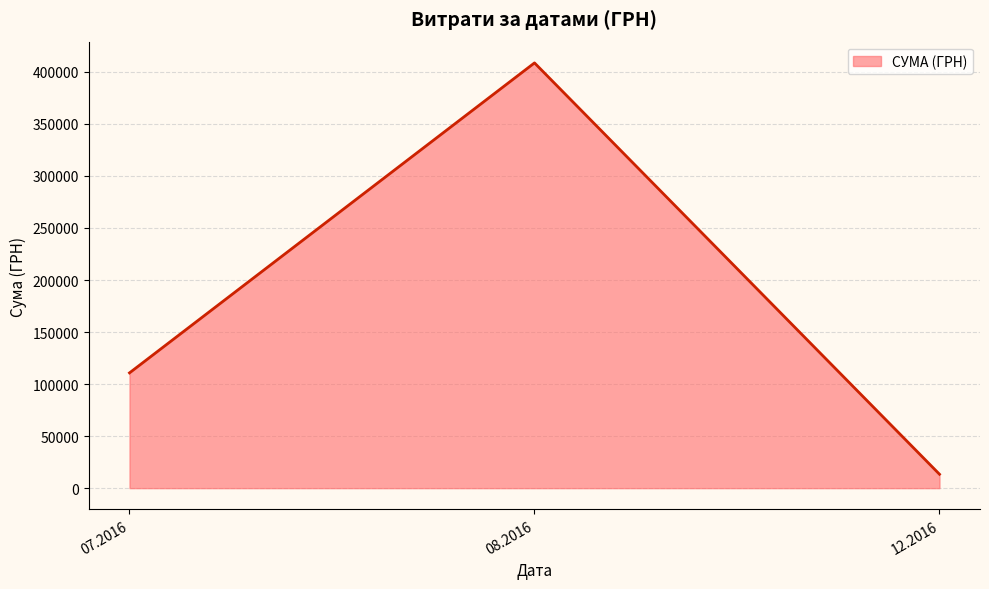

Reading right to left, list all the values displayed in this chart.

12.2016=13360.0	08.2016=408627.1	07.2016=110757.9